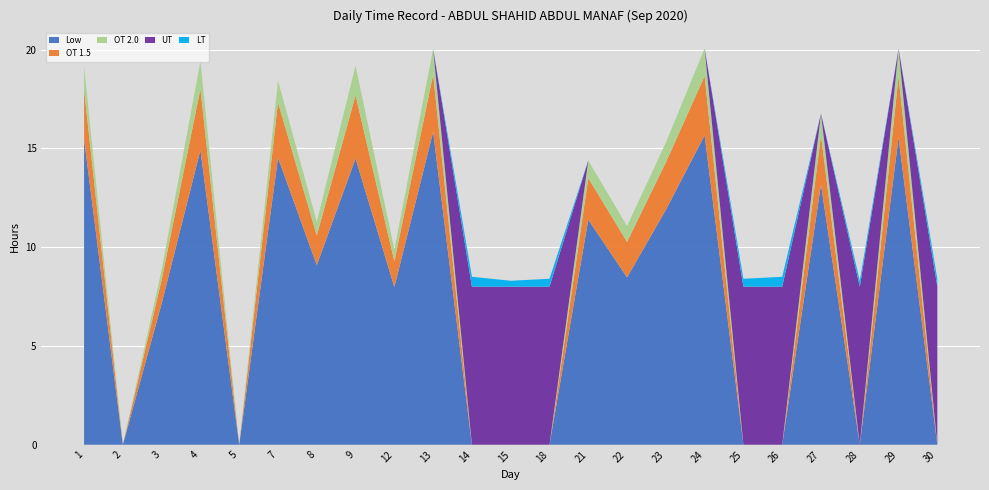

Reading left to right, transcribe all the data shown in this chart.

Low: 1=15.5	2=0.0	3=7.2	4=14.9	5=0.0	7=14.5	8=9.1	9=14.5	12=8.0	13=15.8	14=0.0	15=0.0	18=0.0	21=11.4	22=8.5	23=11.9	24=15.7	25=0.0	26=0.0	27=13.2	28=0.0	29=15.6	30=0.0
OT 1.5: 1=2.5	2=0.0	3=1.2	4=3.1	5=0.0	7=2.8	8=1.5	9=3.2	12=1.3	13=2.9	14=0.0	15=0.0	18=0.0	21=2.1	22=1.8	23=2.4	24=3.0	25=0.0	26=0.0	27=2.5	28=0.0	29=3.1	30=0.0
OT 2.0: 1=1.2	2=0.0	3=0.5	4=1.4	5=0.0	7=1.1	8=0.7	9=1.5	12=0.6	13=1.3	14=0.0	15=0.0	18=0.0	21=0.9	22=0.8	23=1.0	24=1.4	25=0.0	26=0.0	27=1.1	28=0.0	29=1.4	30=0.0
UT: 1=0.0	2=0.0	3=0.0	4=0.0	5=0.0	7=0.0	8=0.0	9=0.0	12=0.0	13=0.0	14=8.0	15=8.0	18=8.0	21=0.0	22=0.0	23=0.0	24=0.0	25=8.0	26=8.0	27=0.0	28=8.0	29=0.0	30=8.0
LT: 1=0.0	2=0.0	3=0.0	4=0.0	5=0.0	7=0.0	8=0.0	9=0.0	12=0.0	13=0.0	14=0.5	15=0.3	18=0.4	21=0.0	22=0.0	23=0.0	24=0.0	25=0.4	26=0.5	27=0.0	28=0.3	29=0.0	30=0.4